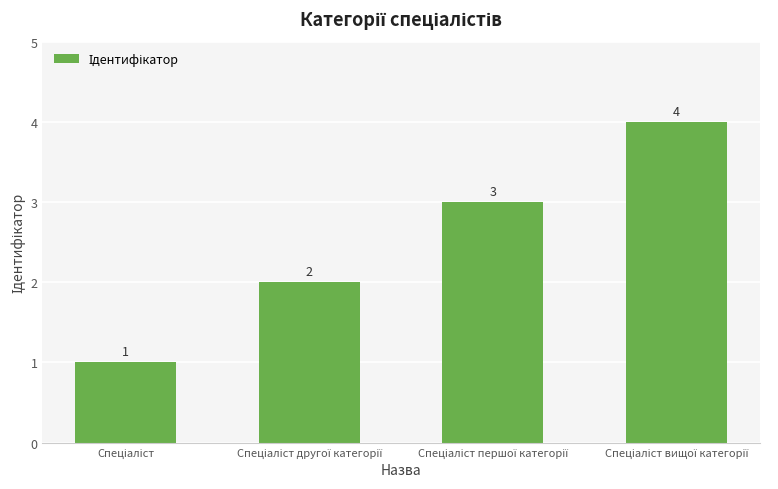

What is the value of the 1st bar from the left?

1